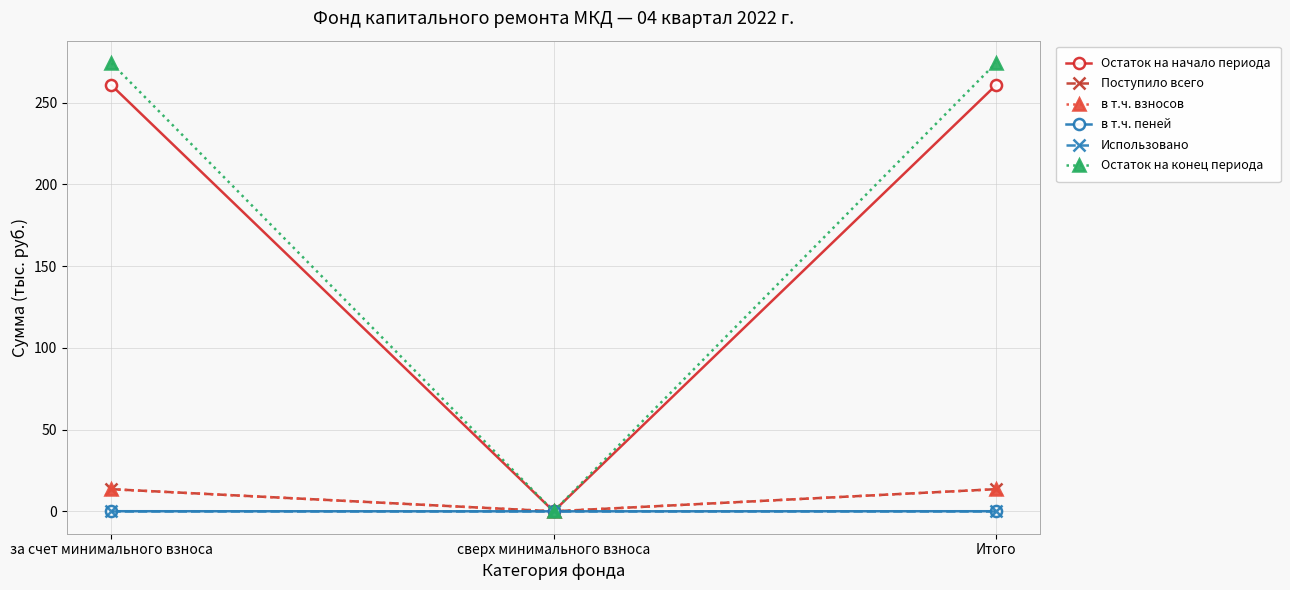

The в т.ч. пеней series shows 0.0 at сверх минимального взноса. True or false?

True